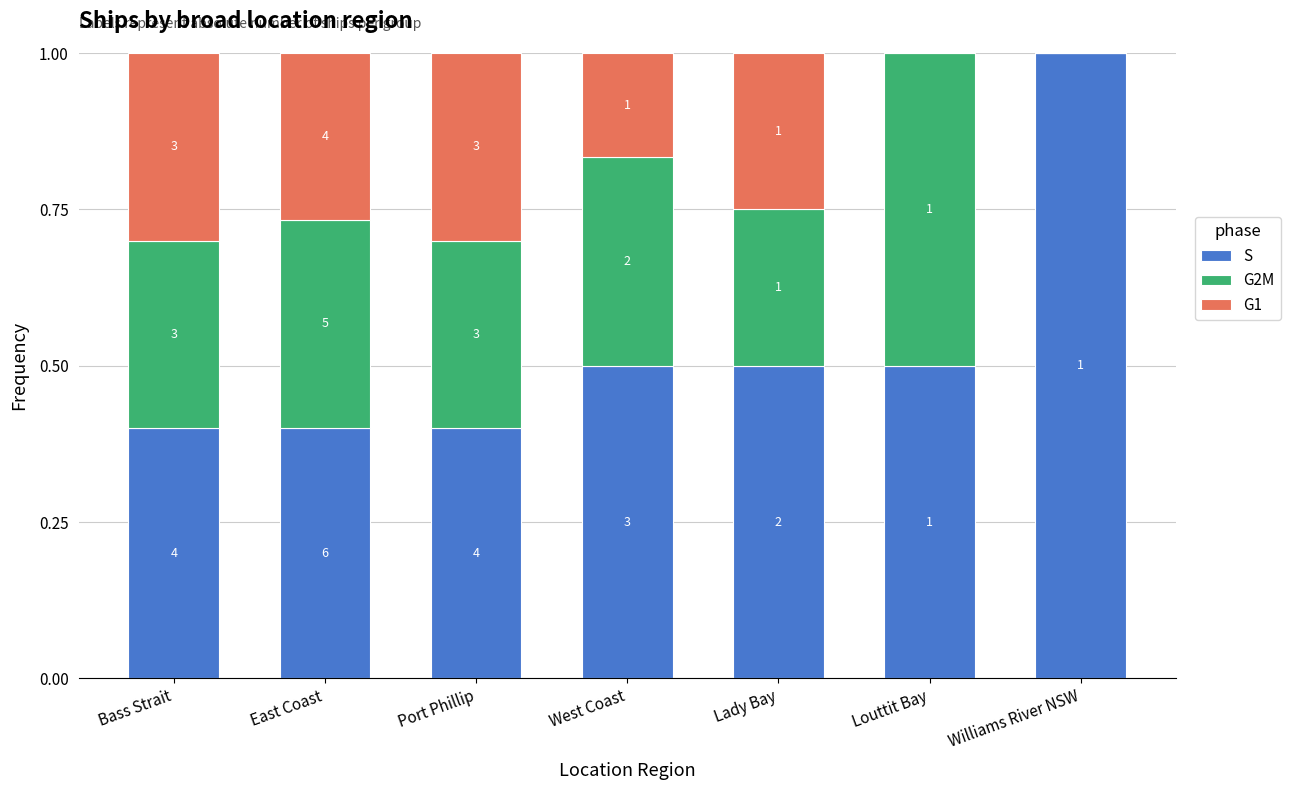

What are all the series names shown in the legend?

S, G2M, G1